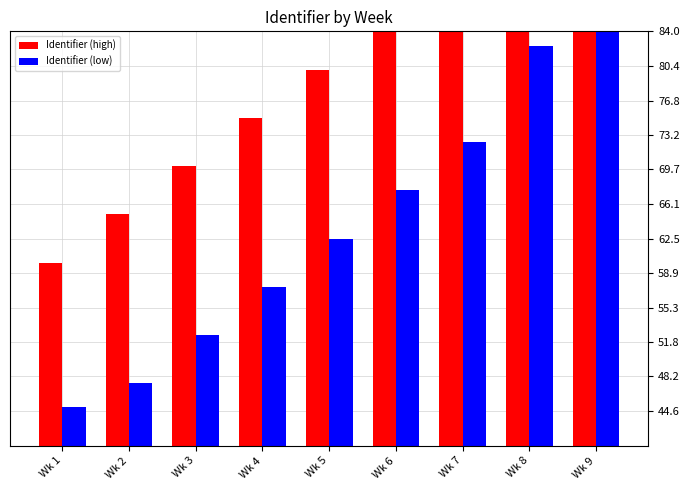

The value of Identifier (low) at Wk 5 is 15.5. True or false?

False